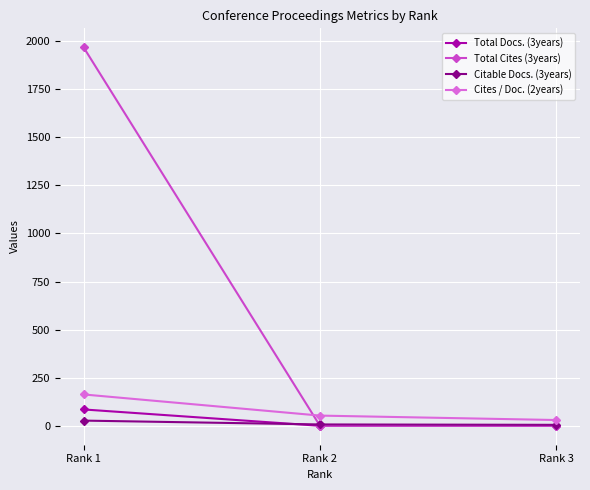

Where does the Citable Docs. (3years) series first go above 7?

Rank 1